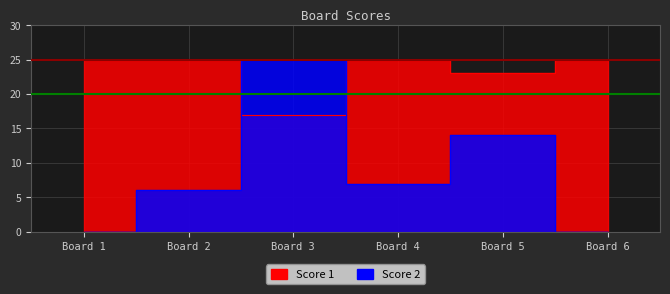

How many lines are shown in the chart?

2